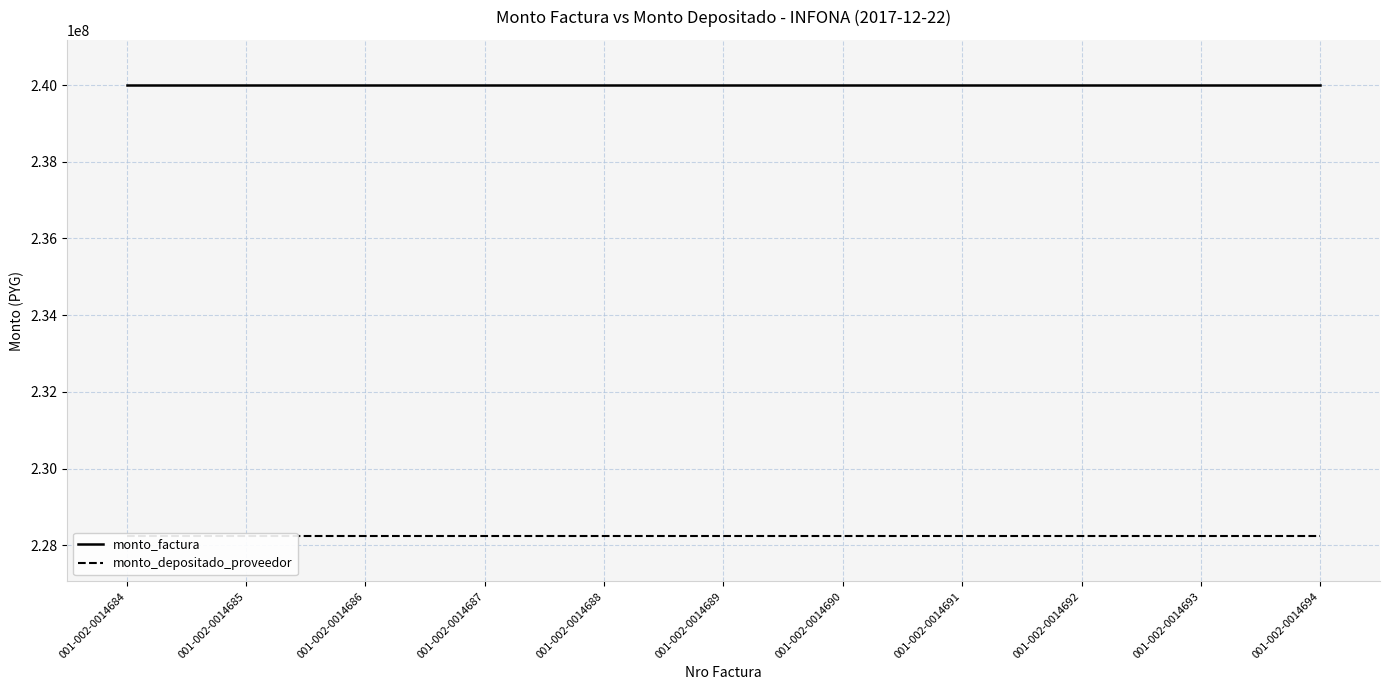

Does the chart have visible grid lines?

Yes